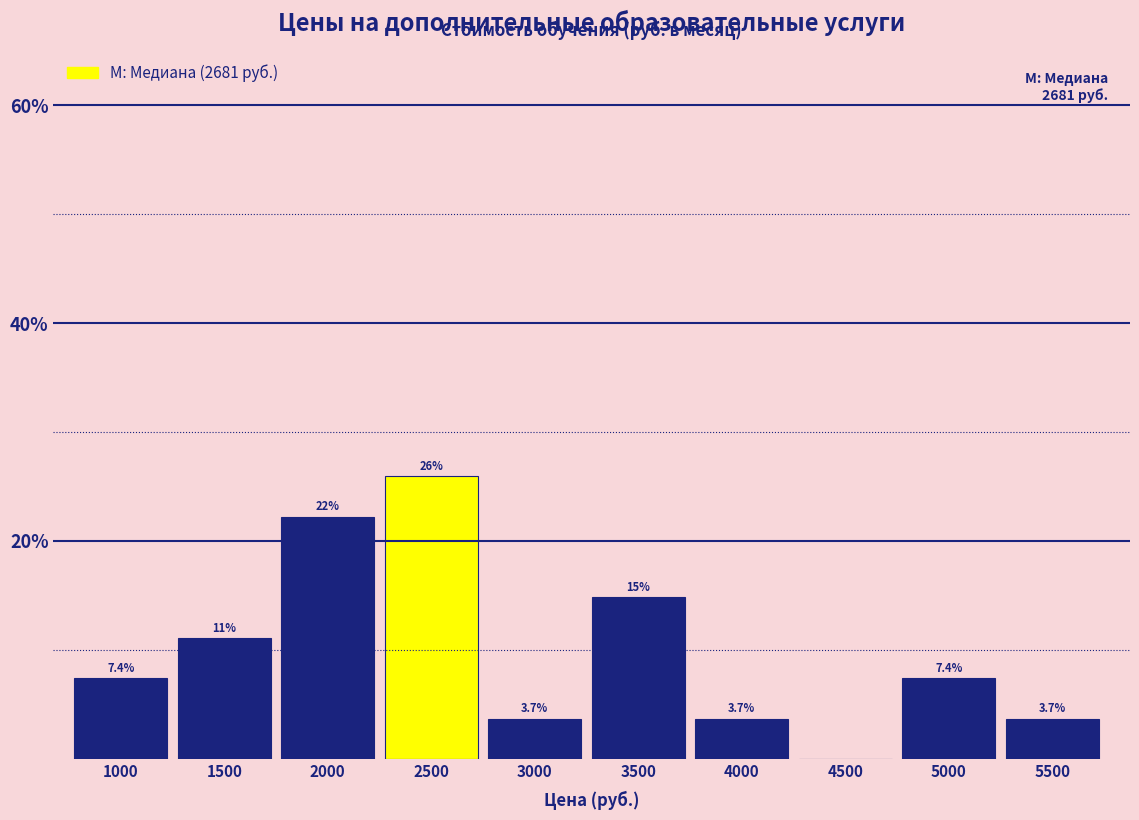

Reading left to right, transcribe all the data shown in this chart.

1000=7.4	1500=11.1	2000=22.2	2500=25.9	3000=3.7	3500=14.8	4000=3.7	4500=0.0	5000=7.4	5500=3.7